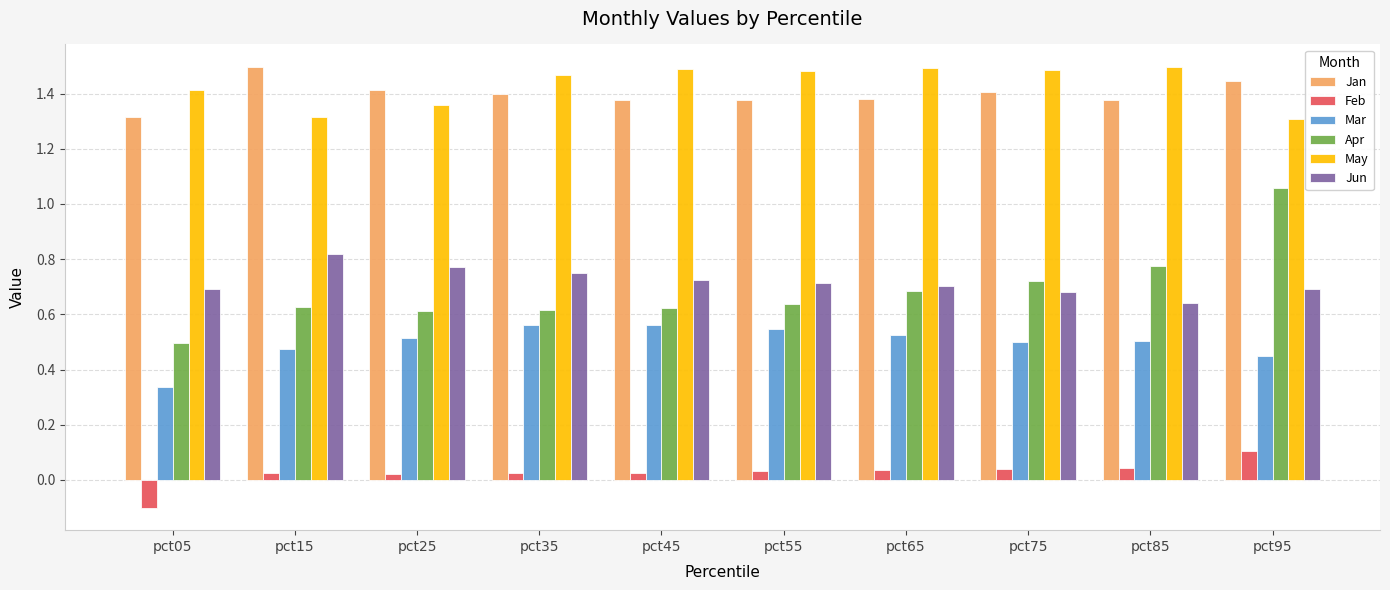

Which category has the lowest value in the Jun series?

pct85